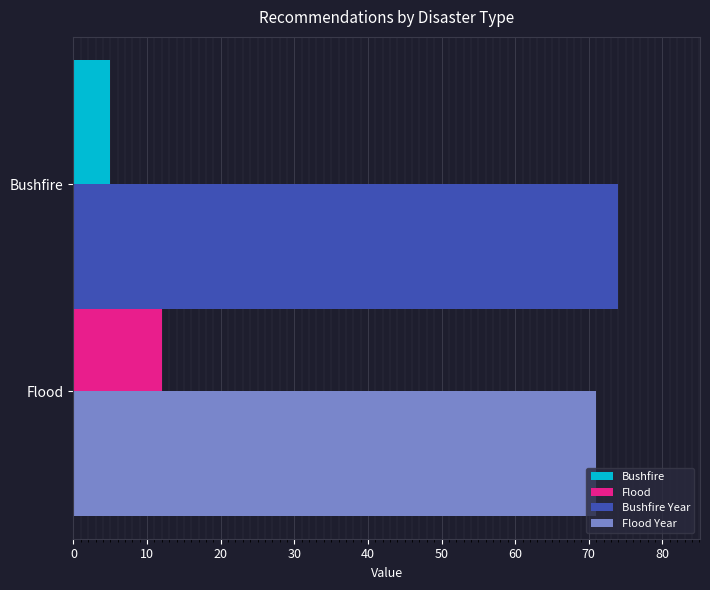

True or false: Year (offset) has a value of 20 at Flood.

False